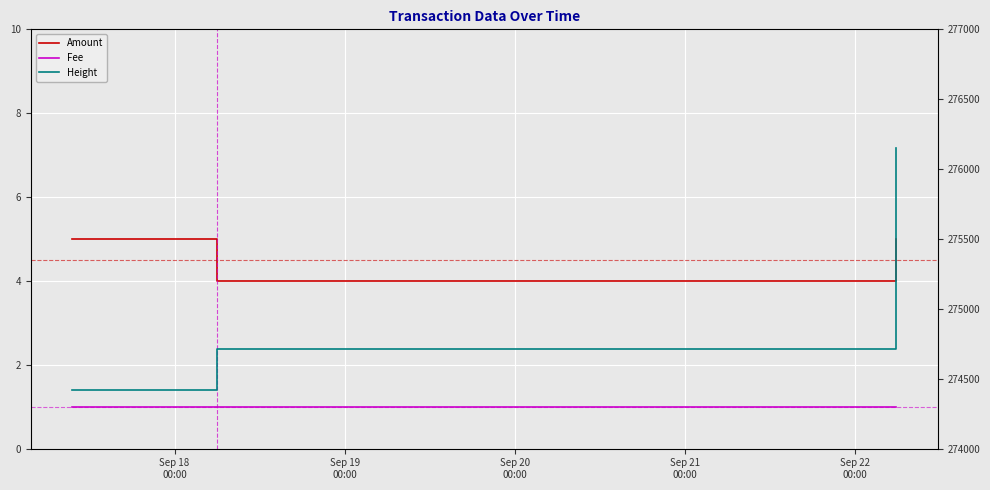

List the series in order of their peak value, highest first.

Height, Amount, Fee